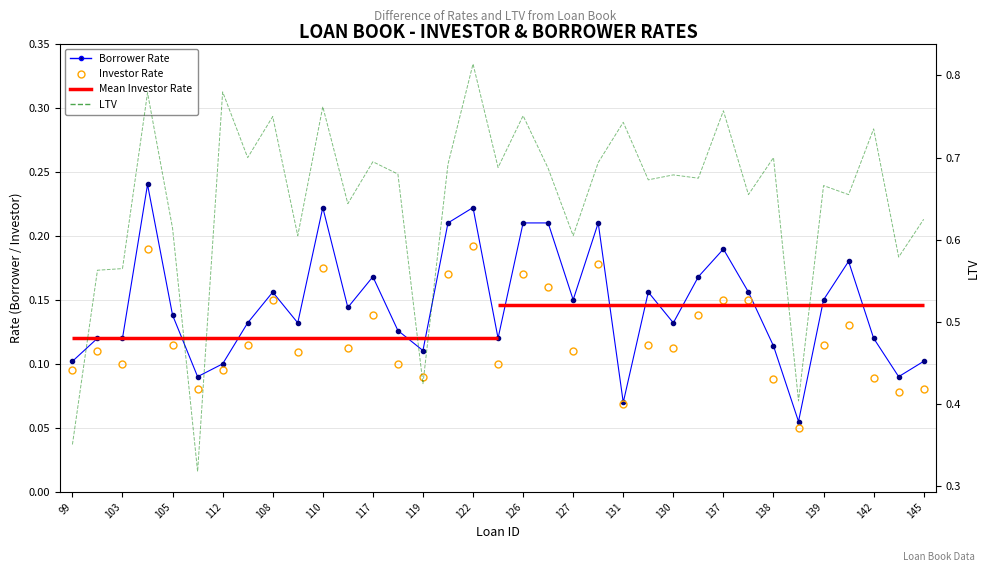

True or false: LTV and Investor Rate intersect in this chart.

False